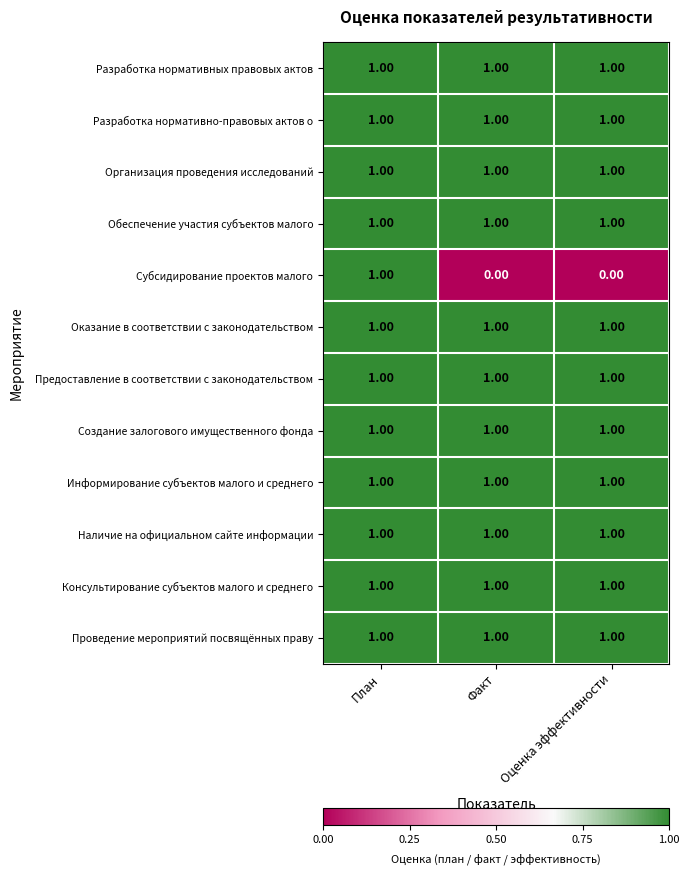

At which category is the sum across all series the highest?

План